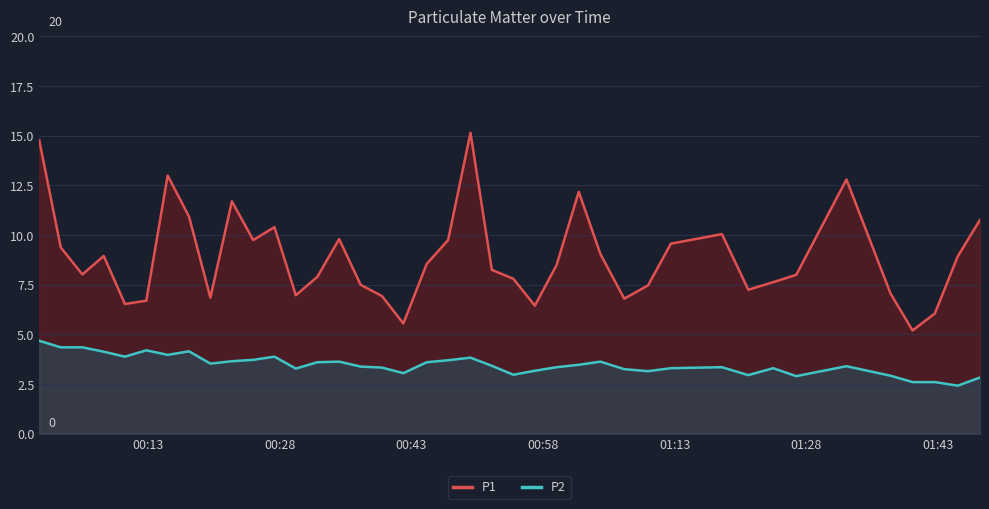

Which series has the largest range (max minus min)?

P1